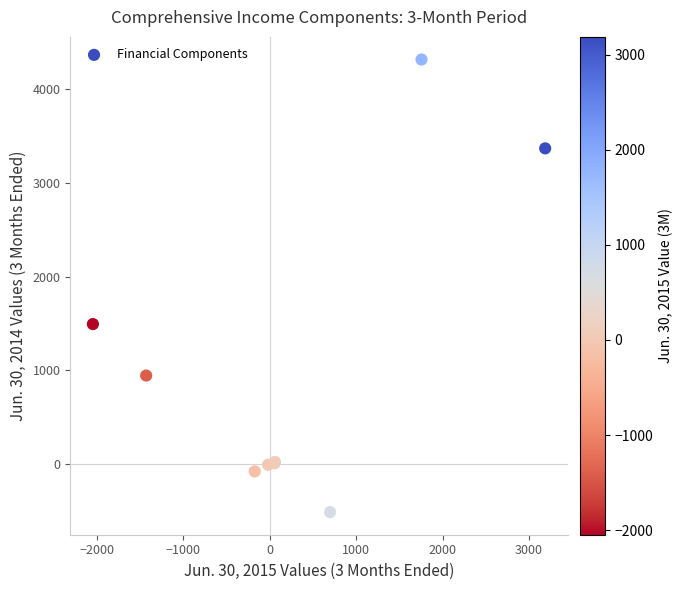

What Y value in the scatter plot is closest to 1901?

1494